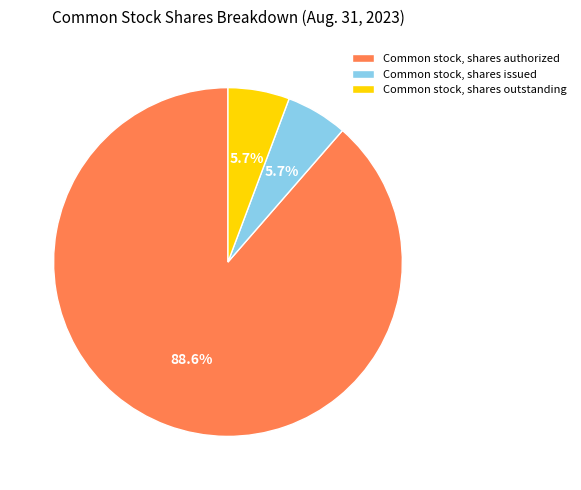

Approximately how many times larger is the value at Common stock, shares authorized compared to Common stock, shares issued?

15.5